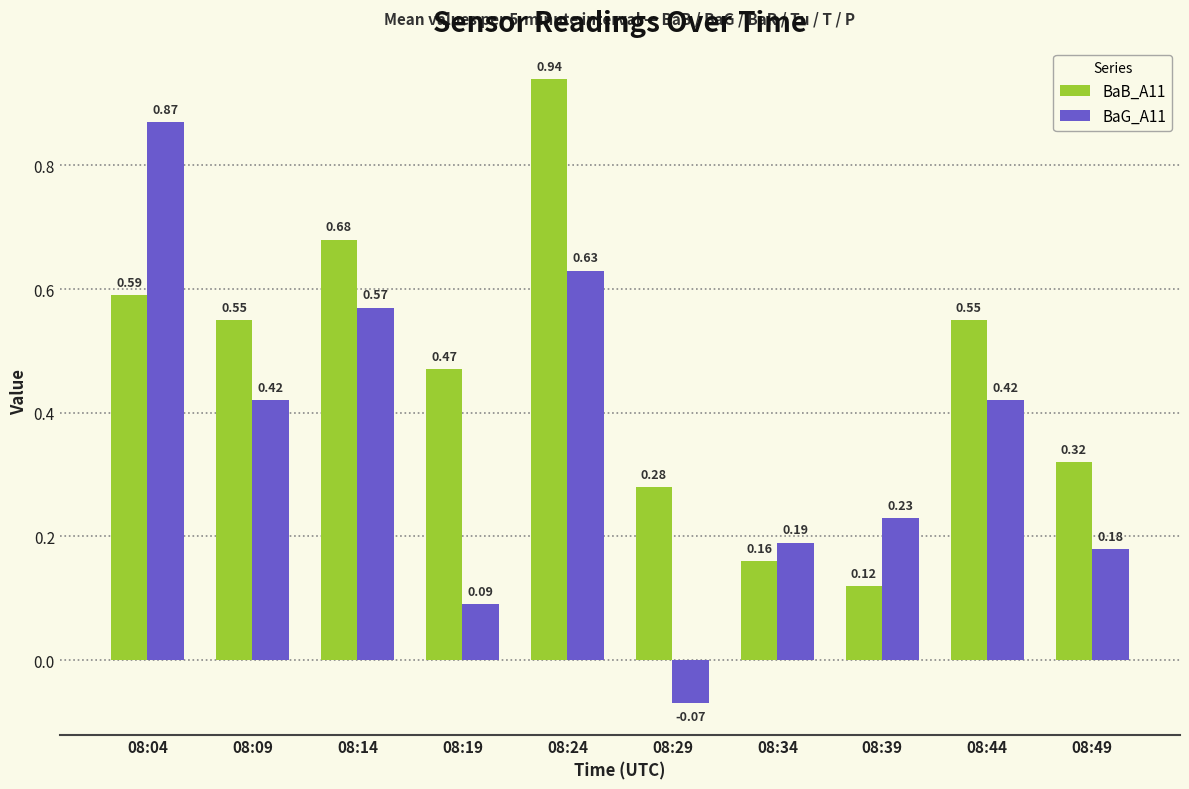

List the series in order of their overall mean, highest first.

BaB_A11, BaG_A11